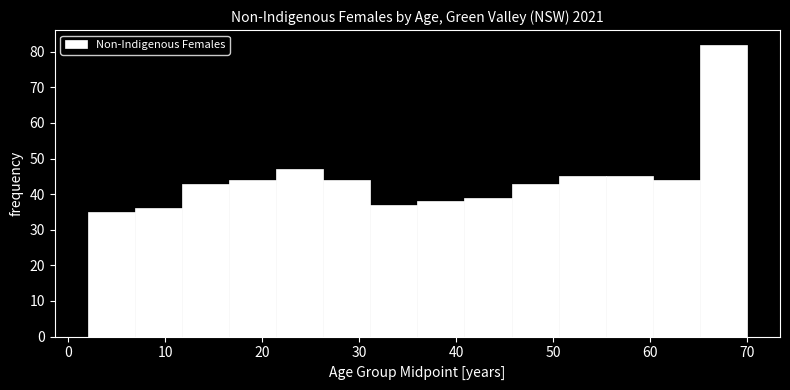

Over which range of the x-axis is the bar tallest?

65 to 70